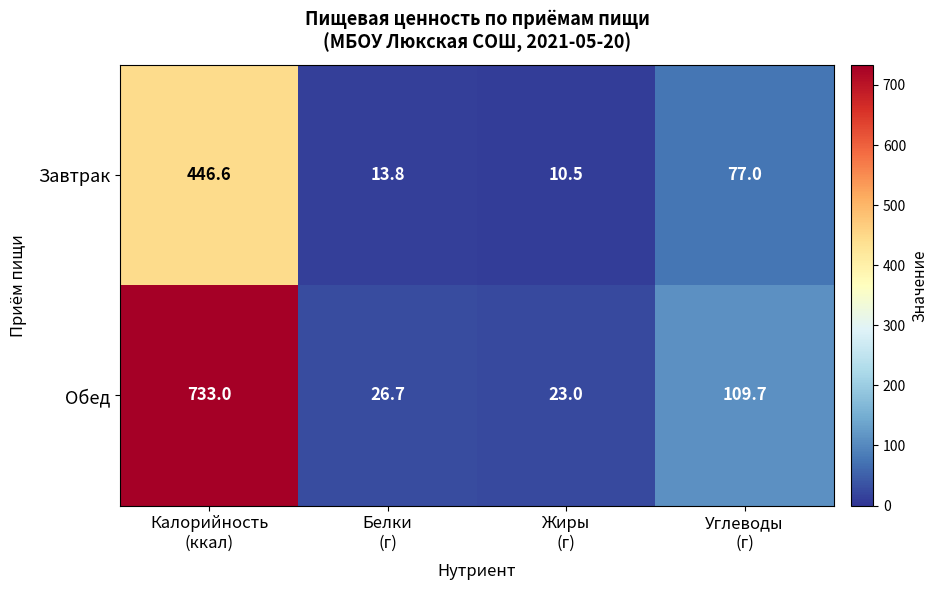

What is the sum of all Завтрак values?

547.9